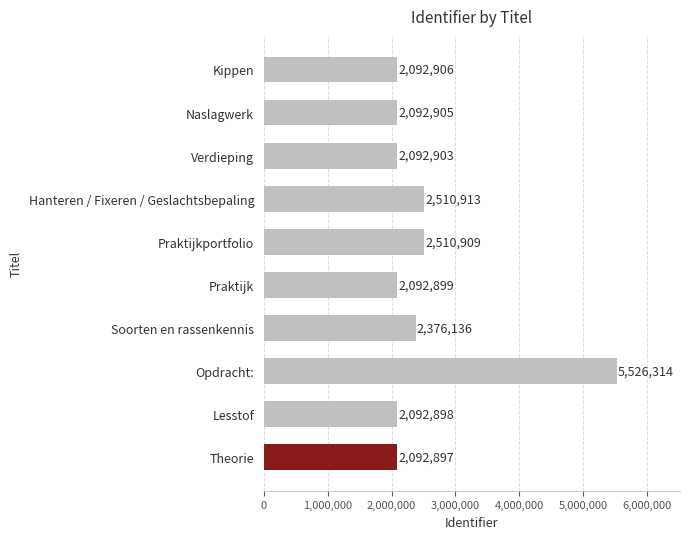

What is the difference between the values at Praktijkportfolio and Lesstof?

418011